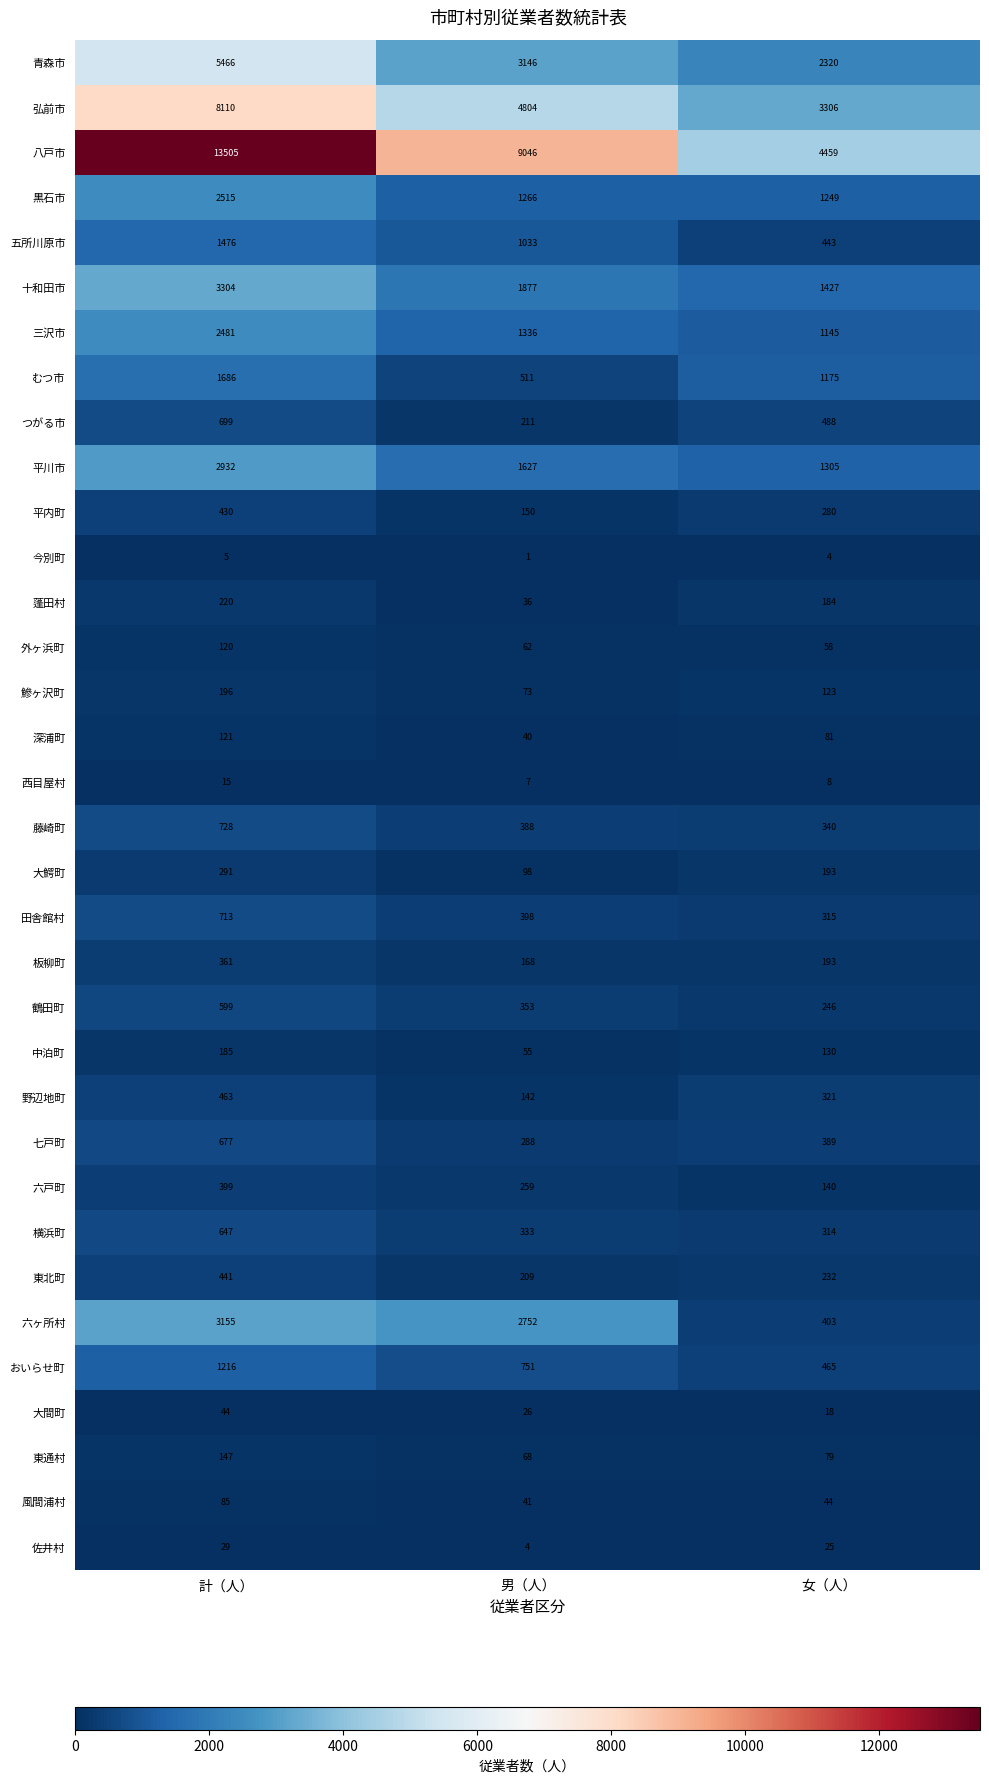

Count the 弘前市 values in the range 3306 to 8110.

3